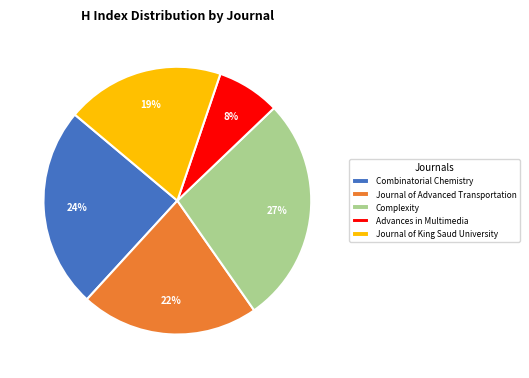

To the nearest percent, what is the combined percentage of Advances in Multimedia and Combinatorial Chemistry?

32%